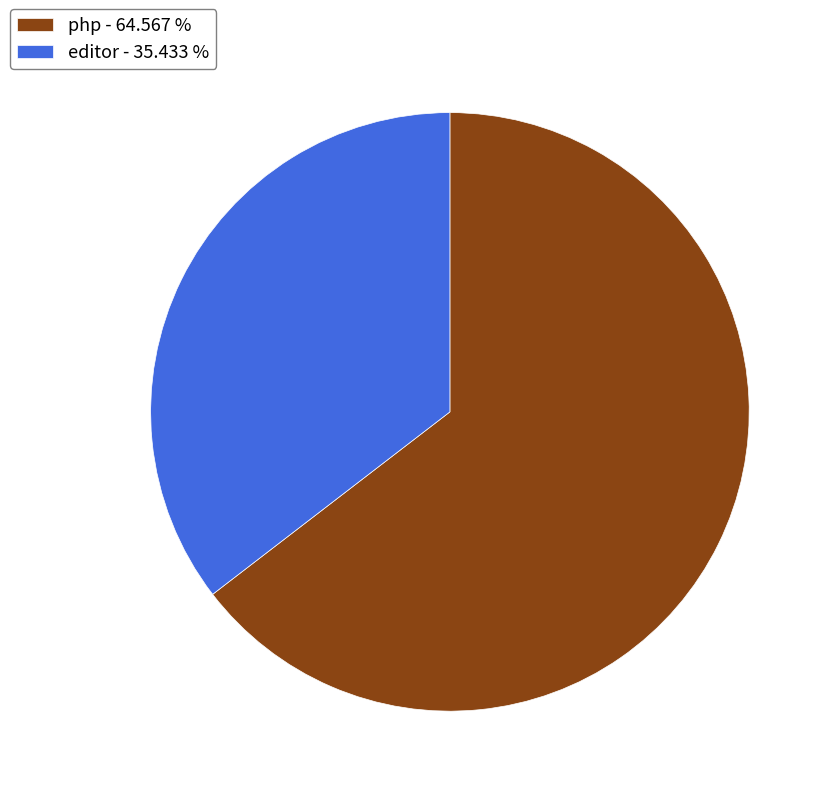

What is the smallest slice in the pie chart?

editor